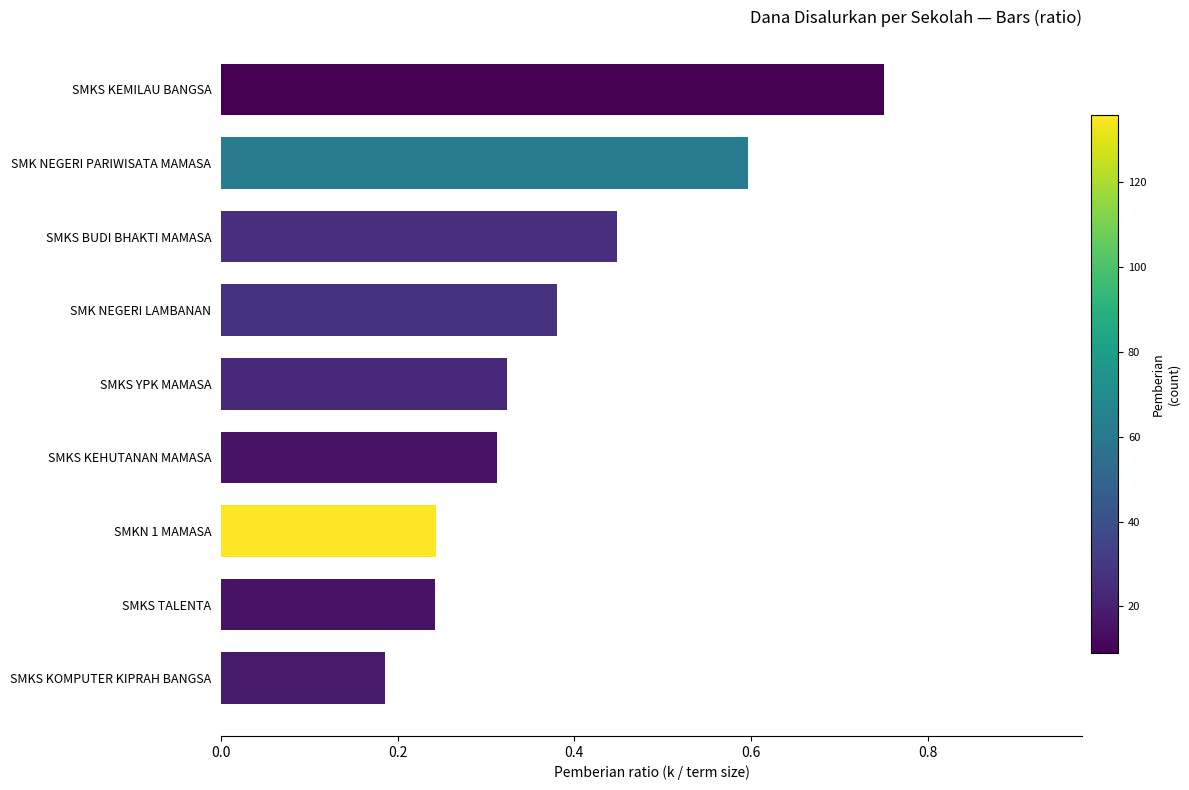

True or false: the data shows 0.5 at SMK NEGERI LAMBANAN.

False